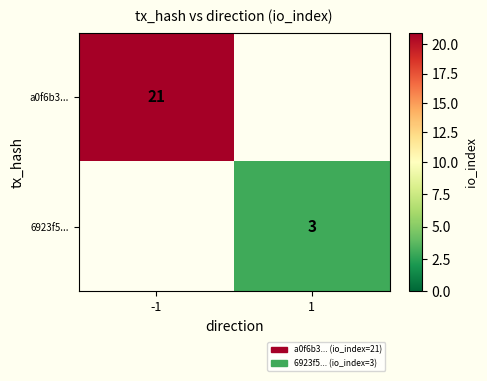

Is the value of 6923f5... at 1 greater than the value of a0f6b3... at -1?

No